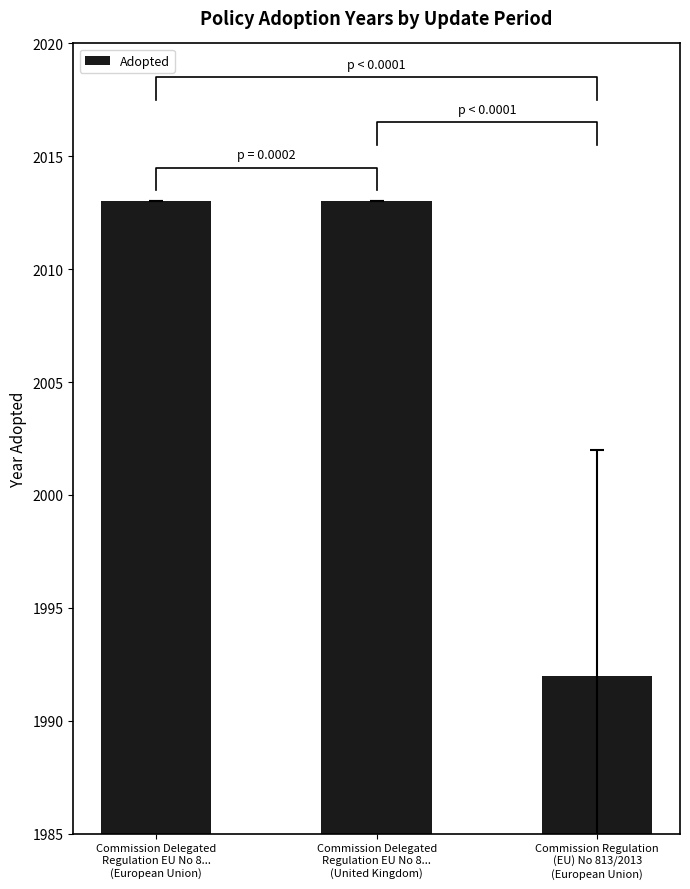

How many bars are there in total?

3